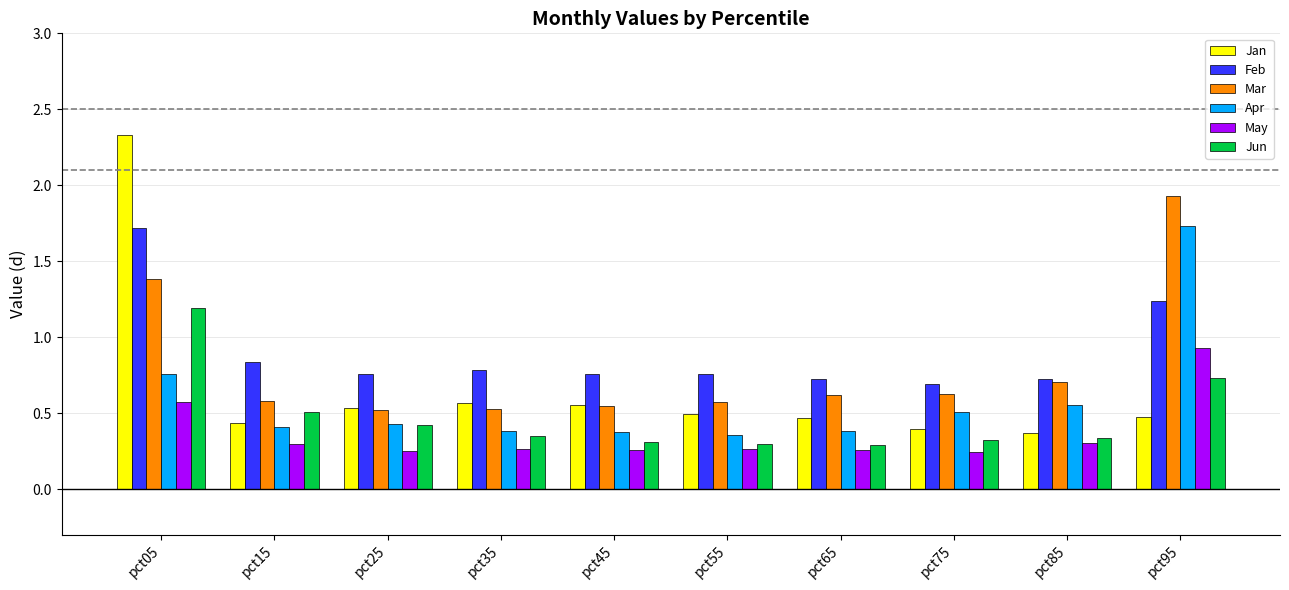

Count the Mar values in the range 0 to 1.

8